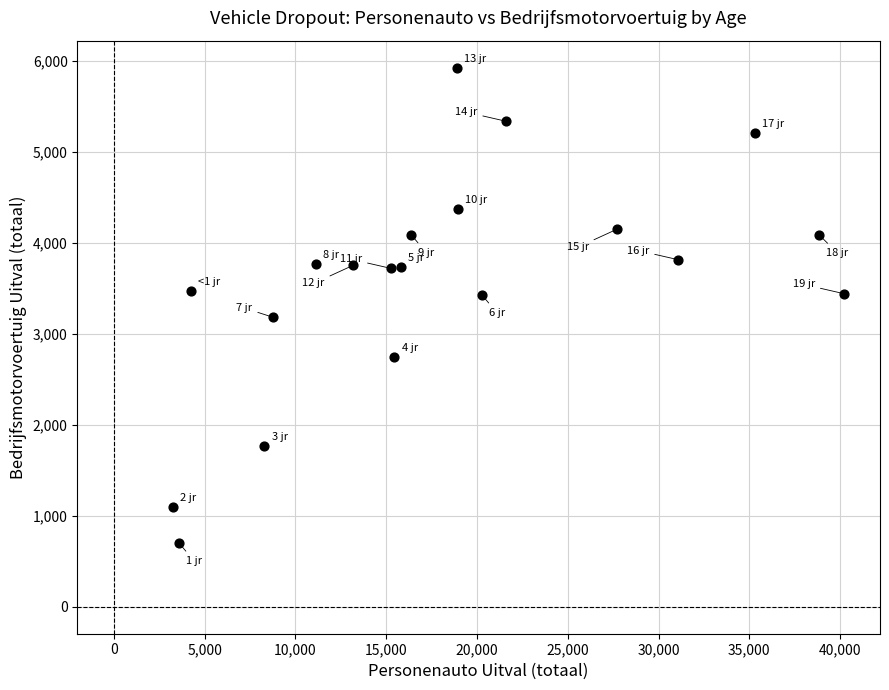

What is the range of X values (max minus min)?

36928